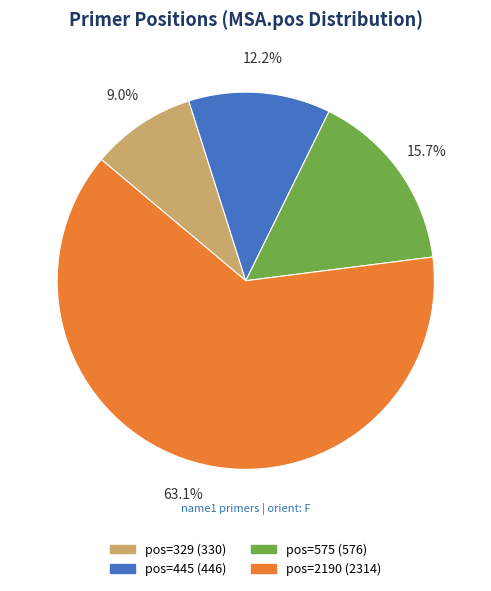

Is pos=575 (576) the majority of the pie?

No